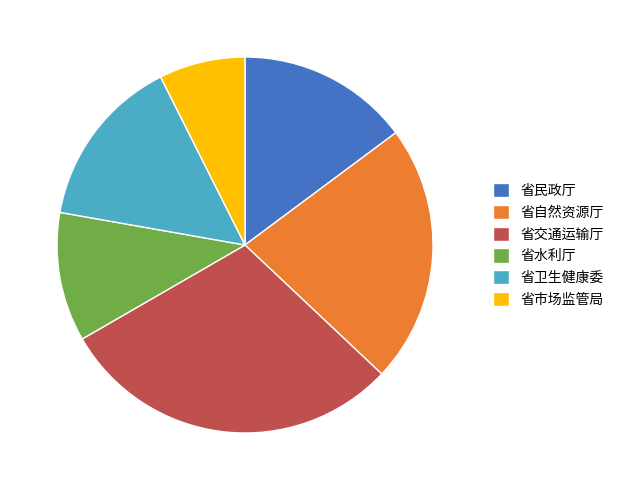

Do 省水利厅 and 省交通运输厅 together represent more than half of the pie?

No